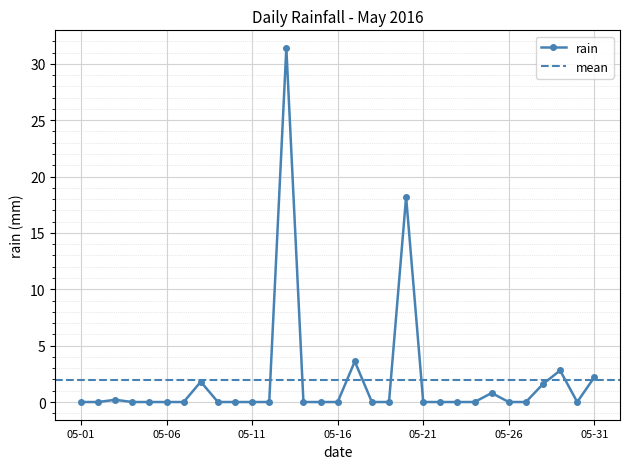

What is the sum of the values at 2016-05-02 and 2016-05-08?

1.8